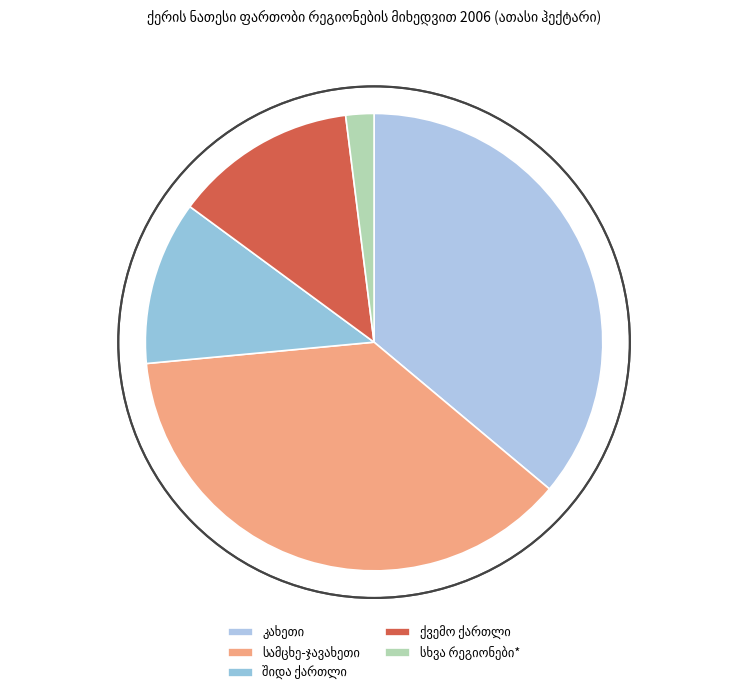

Count the number of slices in the pie.

5